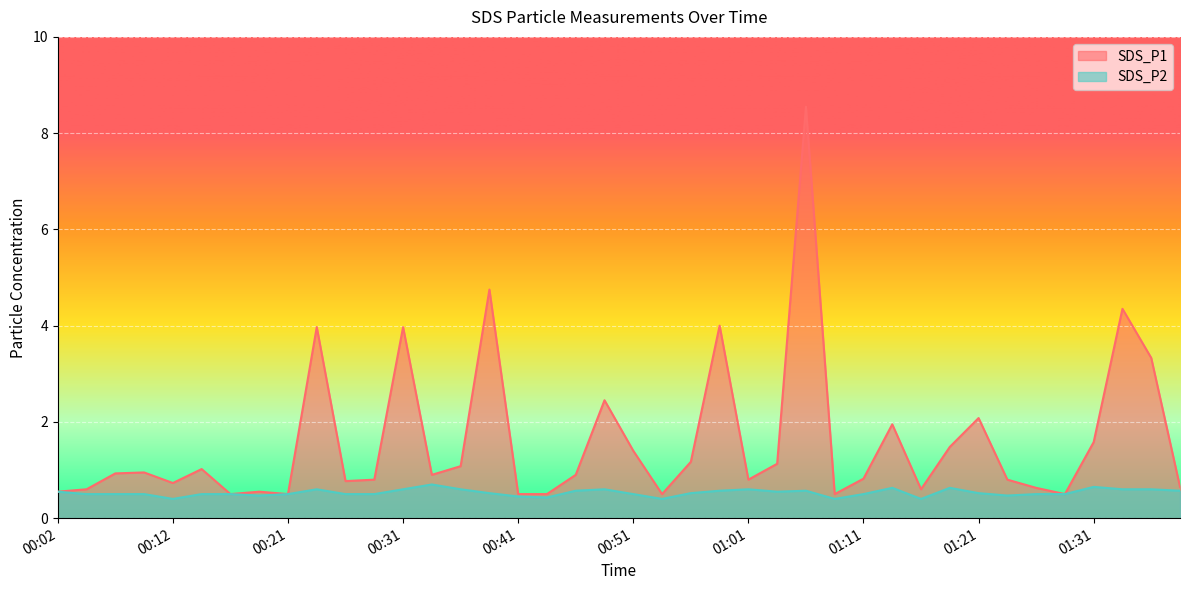

What is the average value of the SDS_P2 series?

0.5